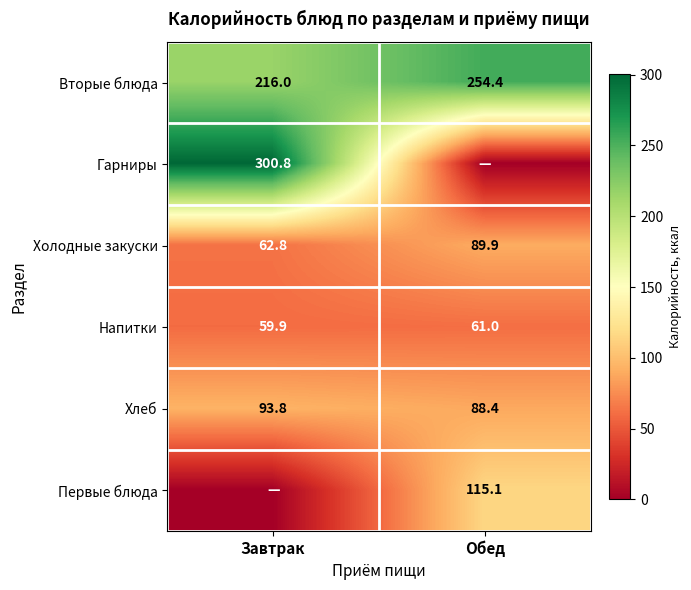

What is the difference between the Хлеб values at Завтрак and Обед?

5.4